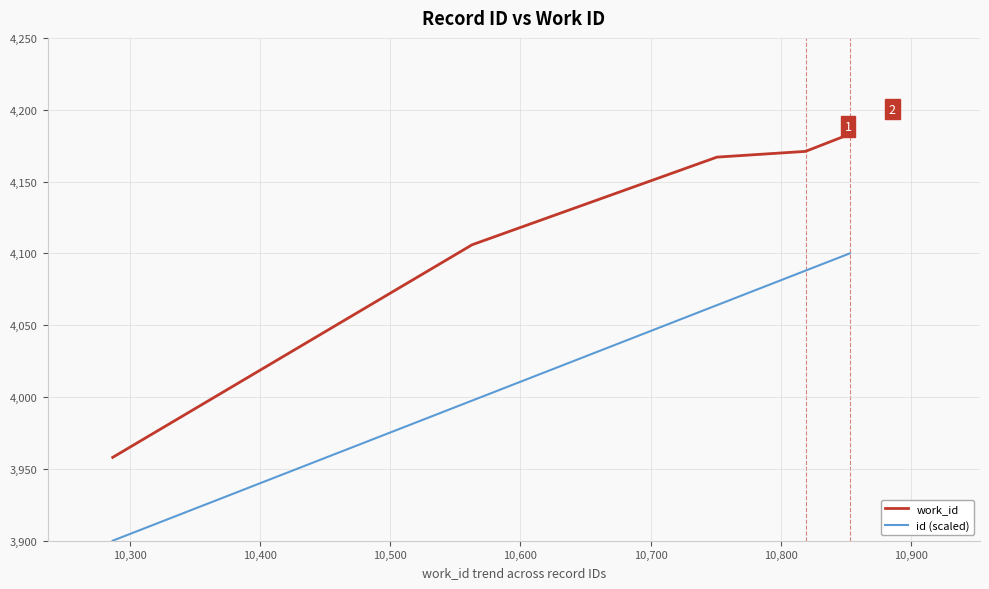

True or false: id (scaled) and work_id cross at least once.

False